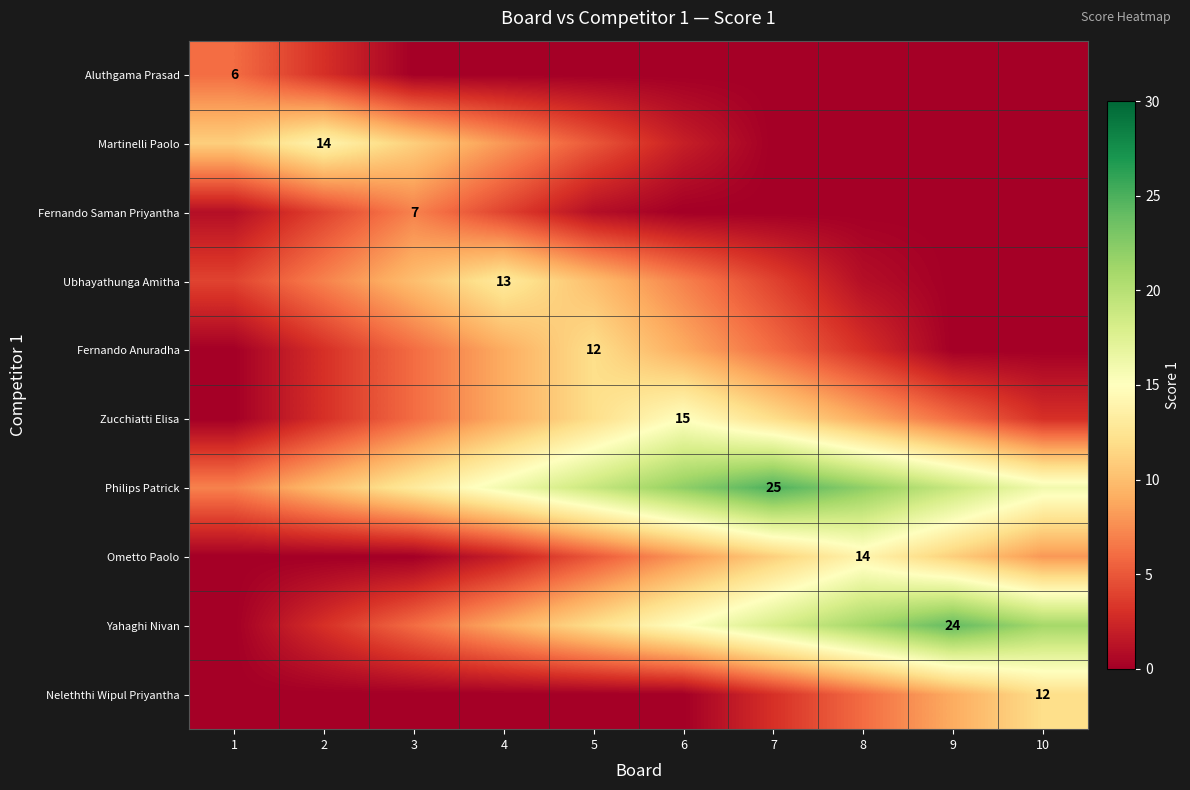

Which category has the highest value in the Zucchiatti Elisa series?

6